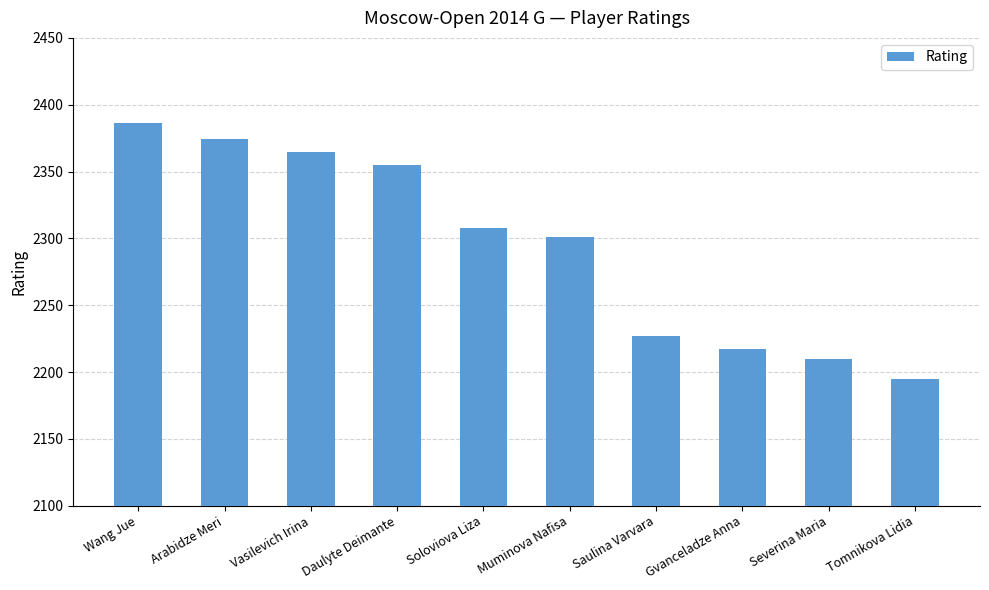

Between Soloviova Liza and Wang Jue, which is larger?

Wang Jue